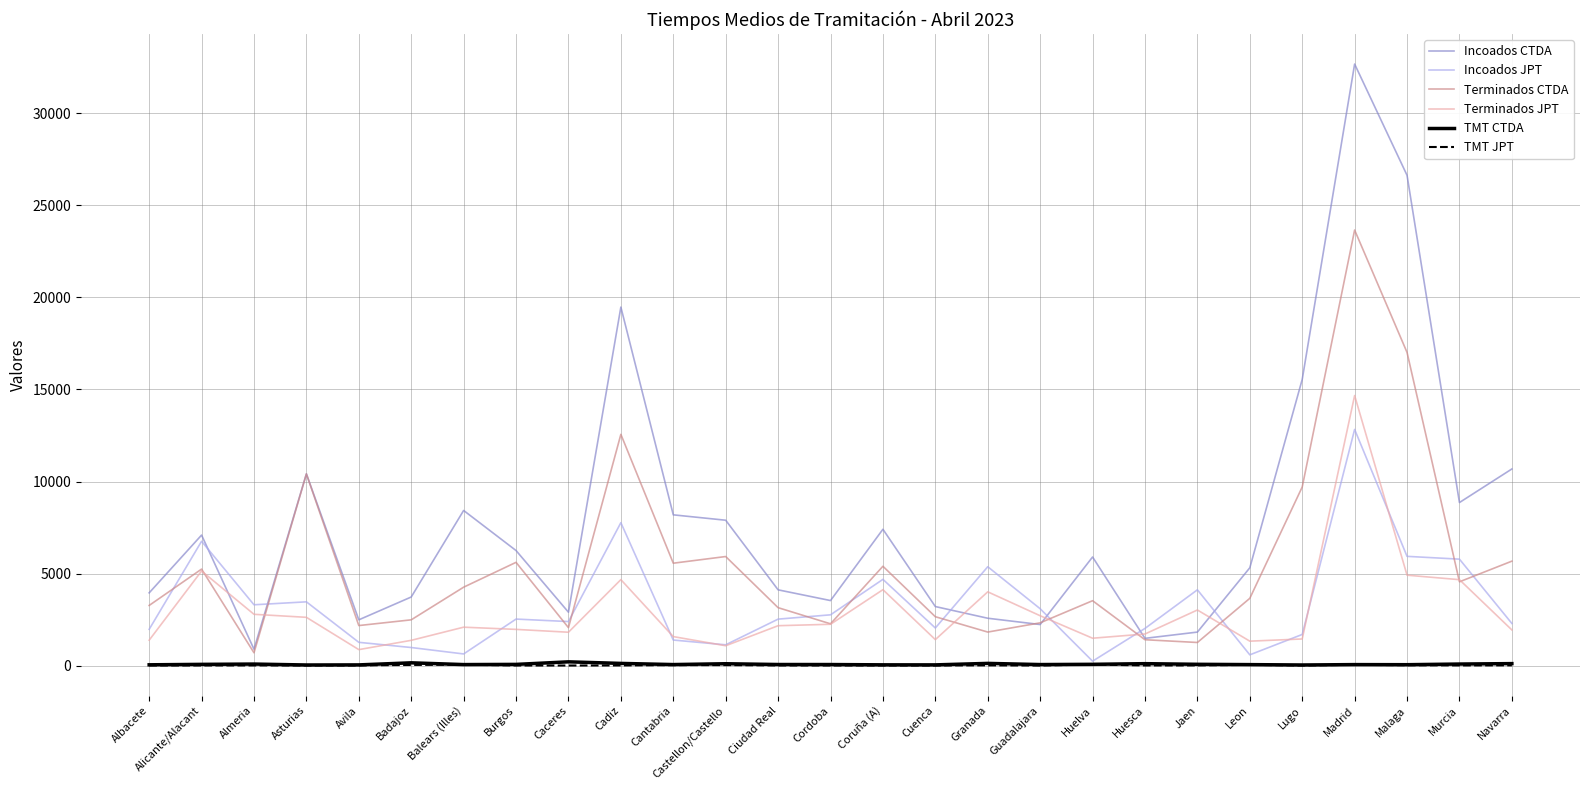

Which series has the largest total across all categories?

Incoados CTDA